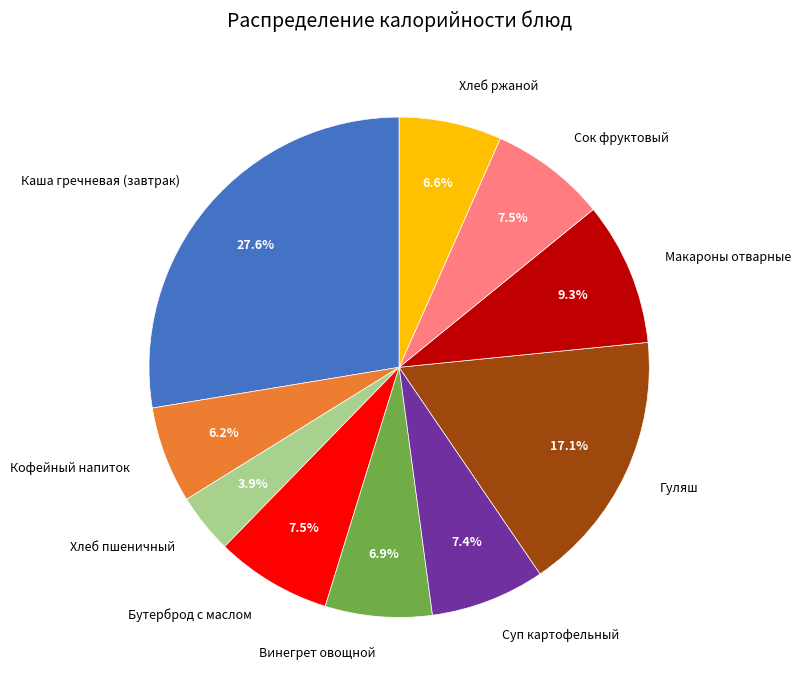

To the nearest percent, what is the combined percentage of Макароны отварные and Кофейный напиток?

16%